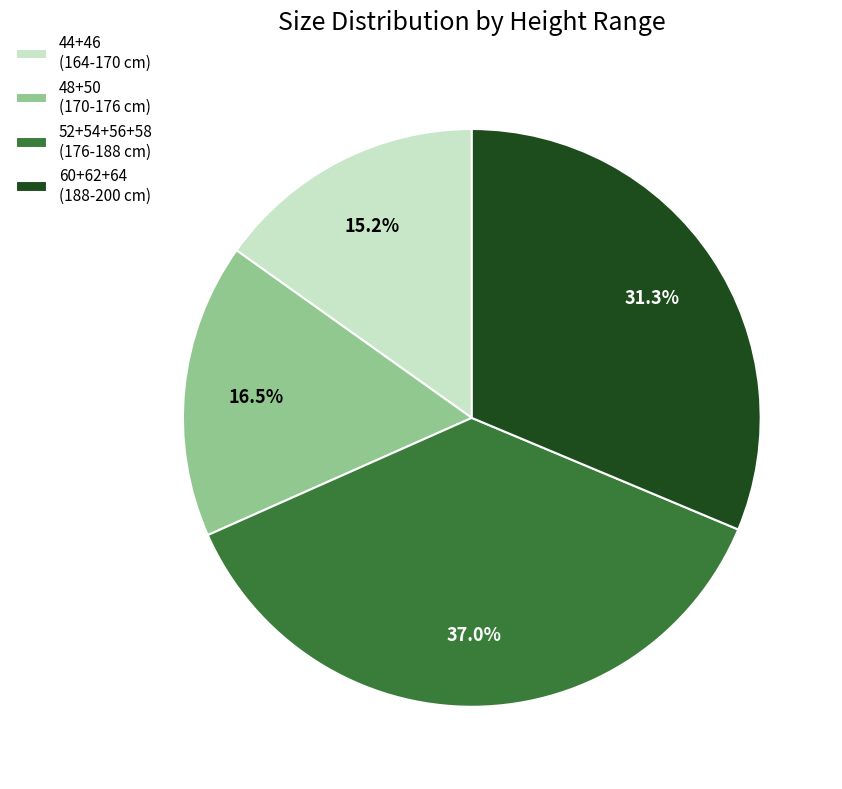

How many slices are in this pie chart?

4